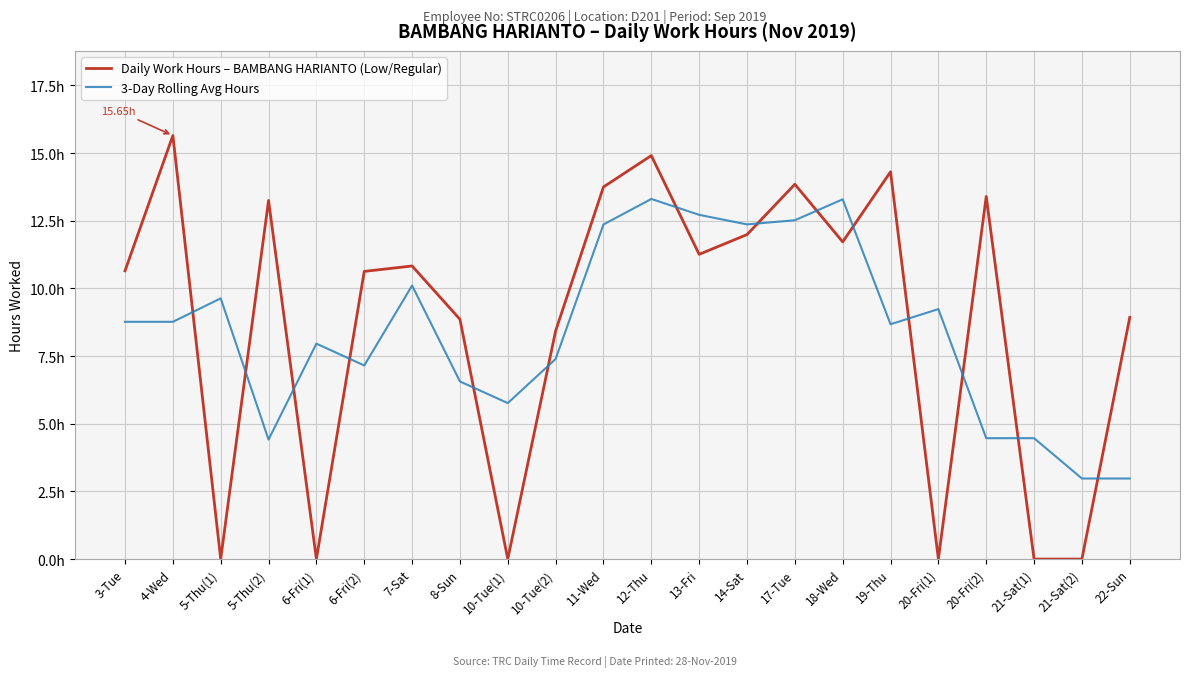

List the labels in order of Daily Work Hours – BAMBANG HARIANTO (Low/Regular) value, largest first.

4-Wed, 12-Thu, 19-Thu, 17-Tue, 11-Wed, 20-Fri(2), 5-Thu(2), 14-Sat, 18-Wed, 13-Fri, 7-Sat, 3-Tue, 6-Fri(2), 22-Sun, 8-Sun, 10-Tue(2), 5-Thu(1), 6-Fri(1), 10-Tue(1), 20-Fri(1), 21-Sat(1), 21-Sat(2)